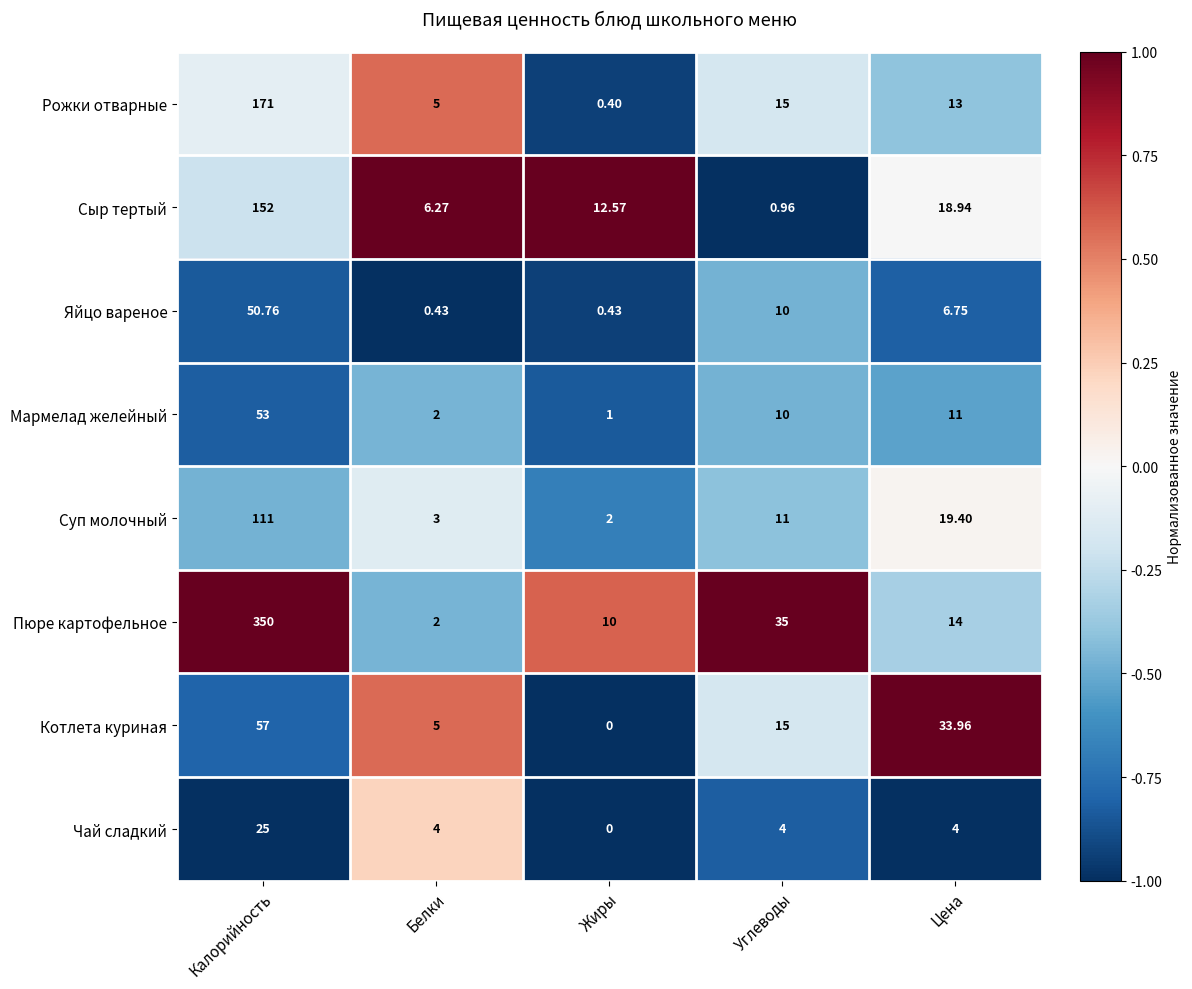

Rank the categories by Сыр тертый value from highest to lowest.

Калорийность, Цена, Жиры, Белки, Углеводы